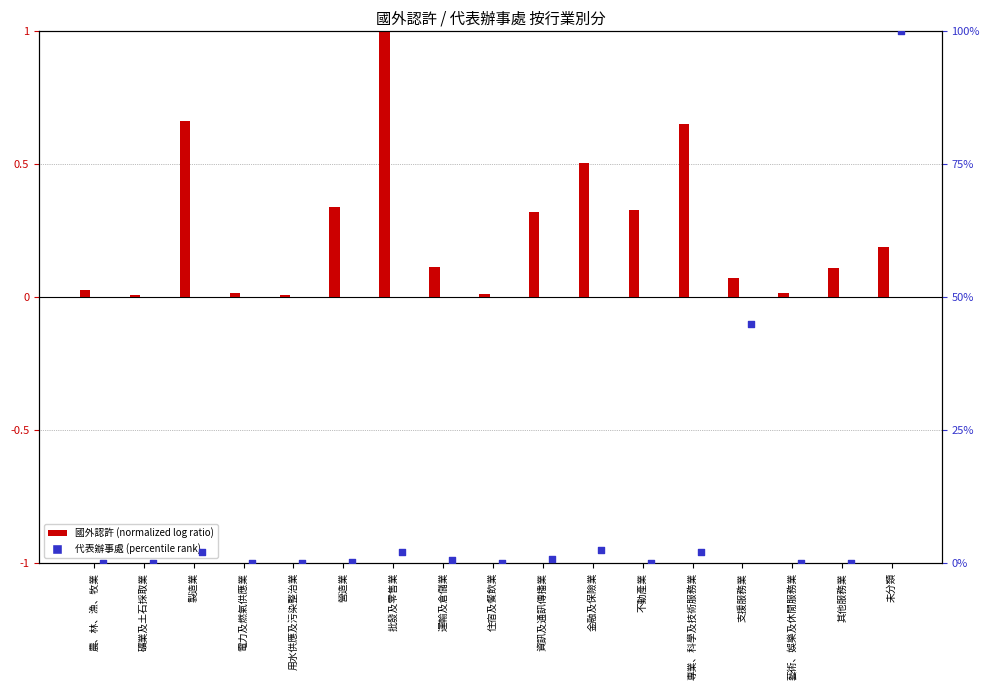

Which series has the largest total across all categories?

代表辦事處 (percentile)